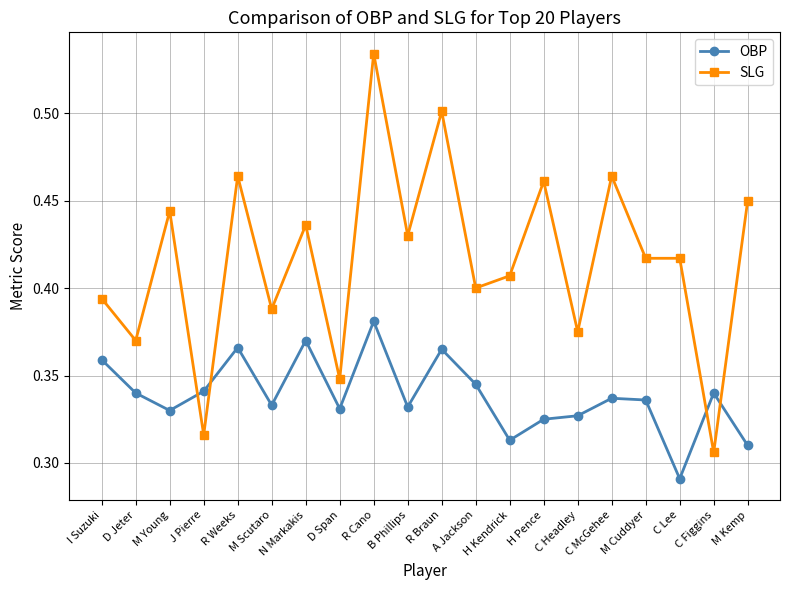

Does the chart have visible grid lines?

Yes